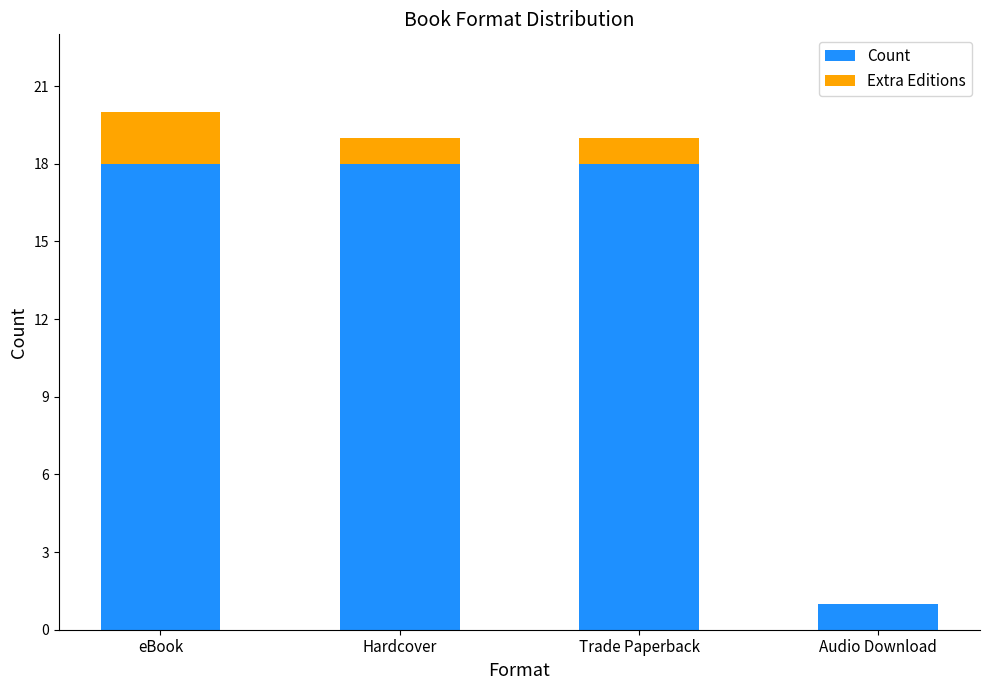

Reading left to right, transcribe the values for Count.

eBook=18	Hardcover=18	Trade Paperback=18	Audio Download=1